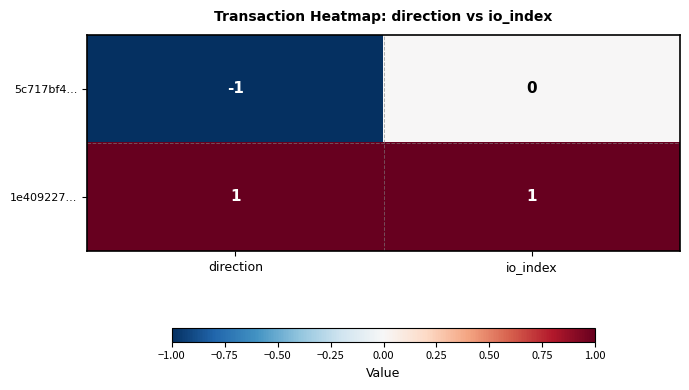

Where is 5c717bf4... nearest to the value 0?

io_index